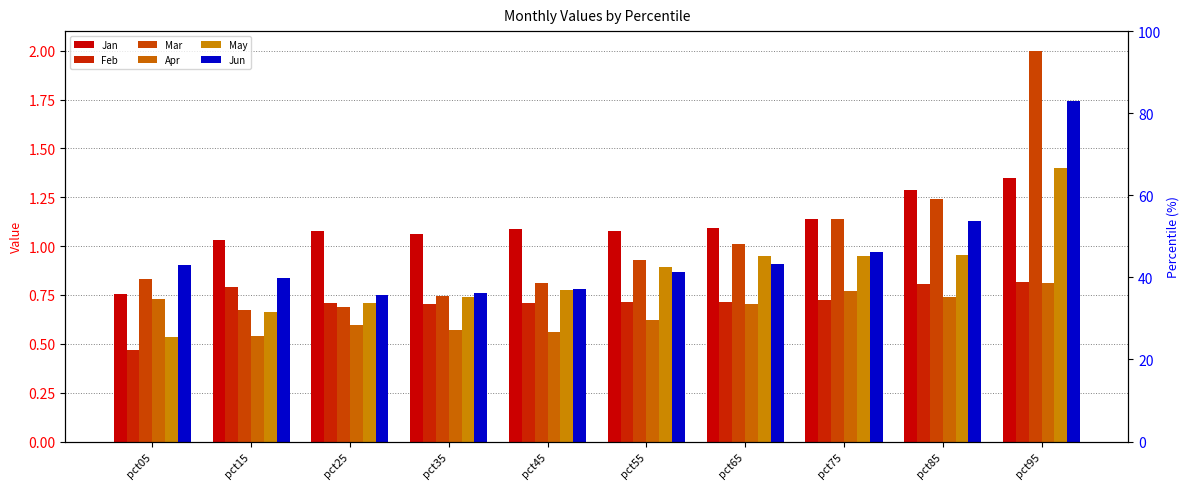

At pct95, list the series in order from smallest to largest.

Apr, Feb, Jan, May, Jun, Mar